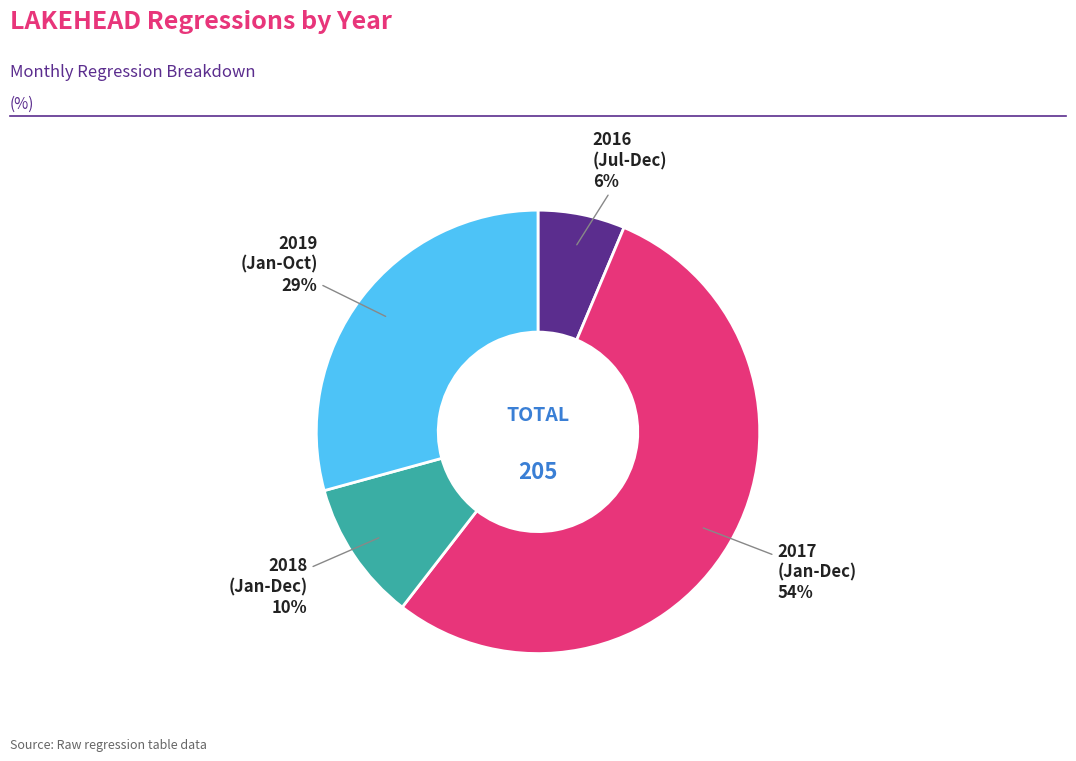

To the nearest percent, what is the difference between the largest and smallest slice percentages?

48%